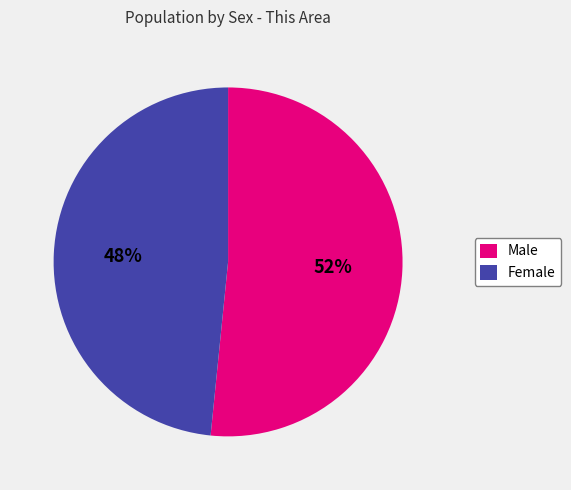

What percentage is the Female slice, to the nearest percent?

48%